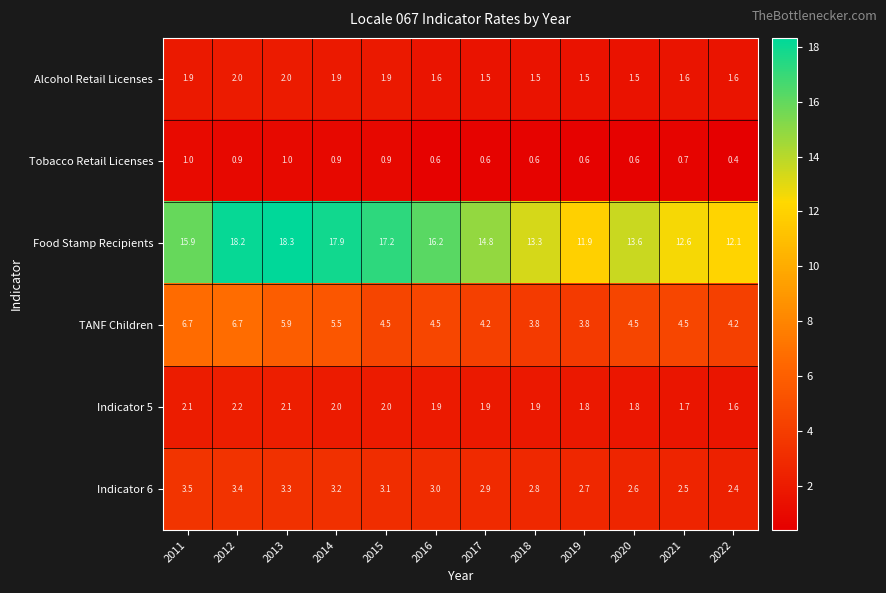

At which label does Food Stamp Recipients reach its peak?

2013